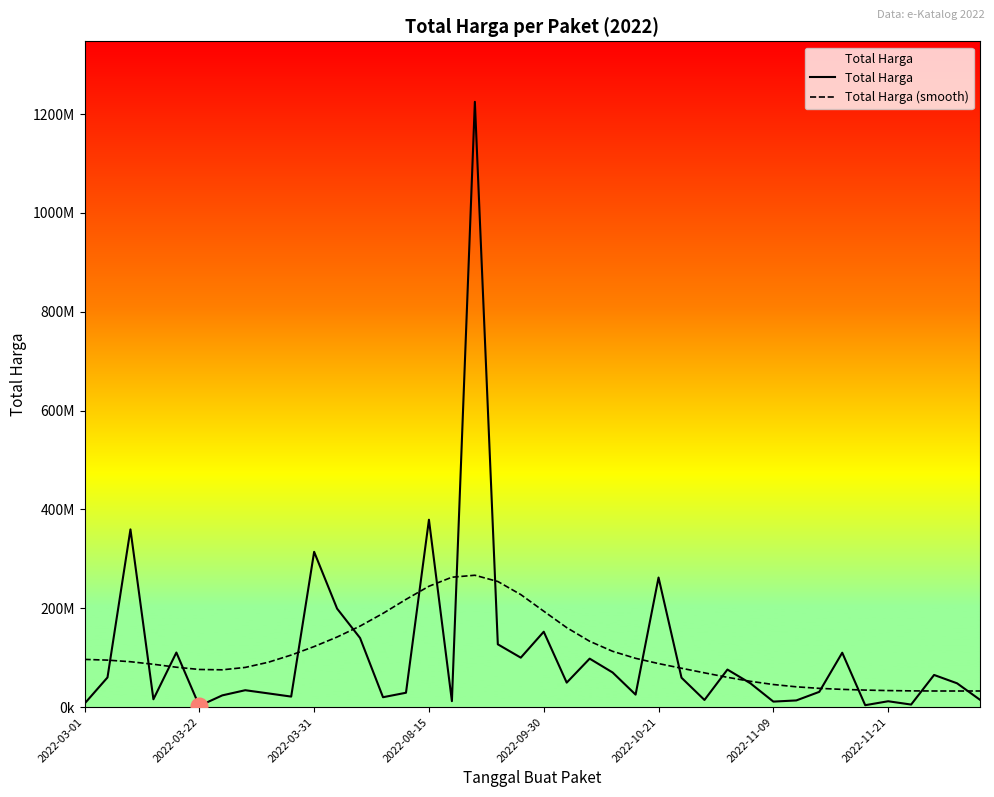

Does the chart have visible grid lines?

No